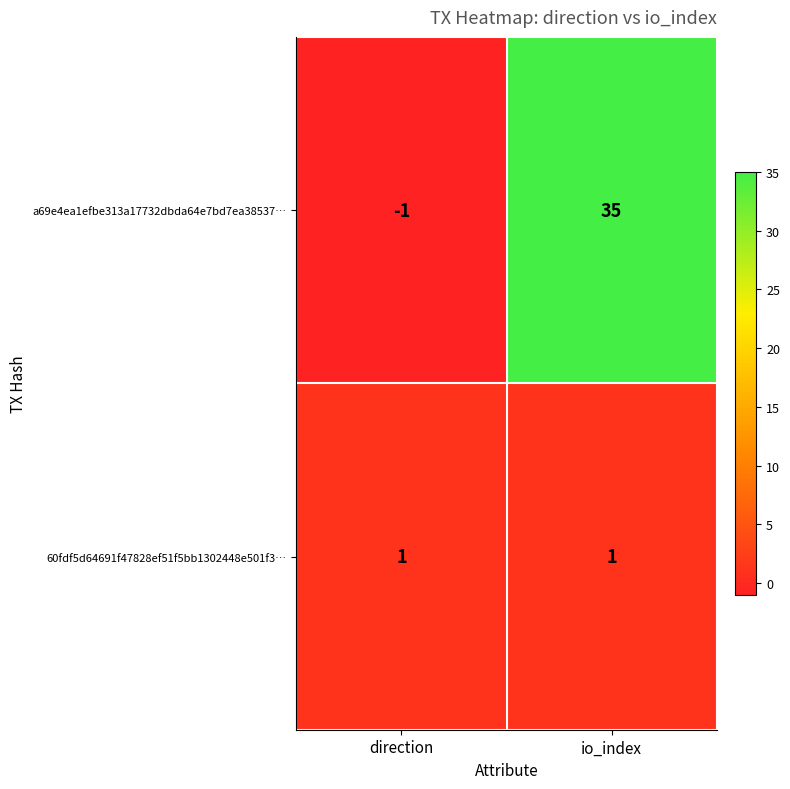

How many series are shown in this chart?

2